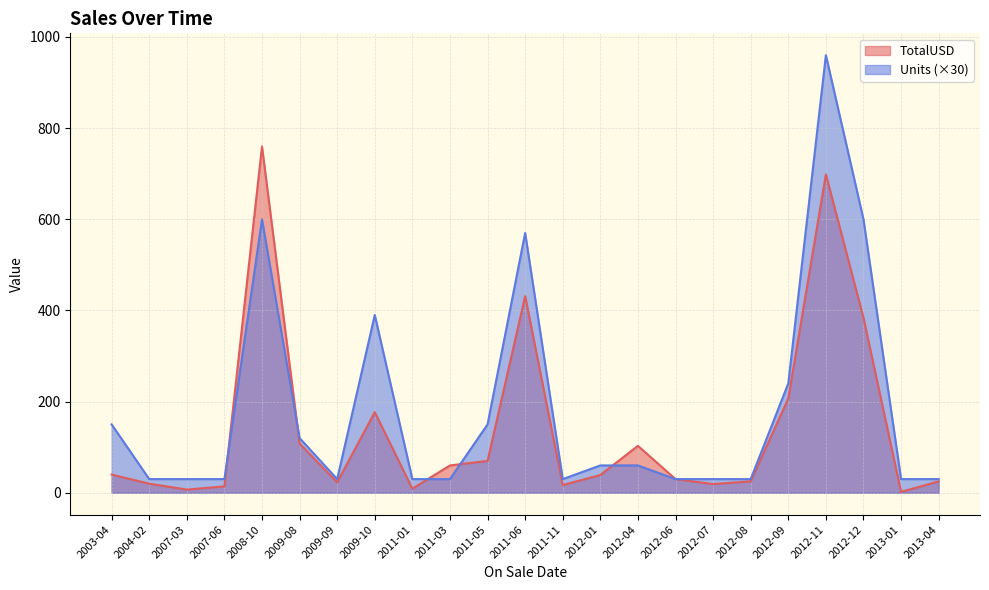

What are all the series names shown in the legend?

TotalUSD, Units (×30)